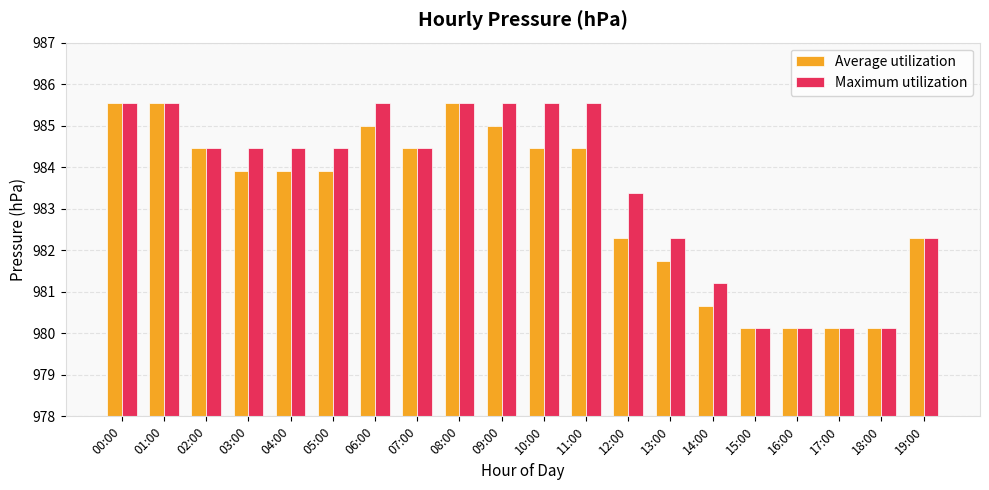

Where does the Average utilization series first go above 983?

00:00